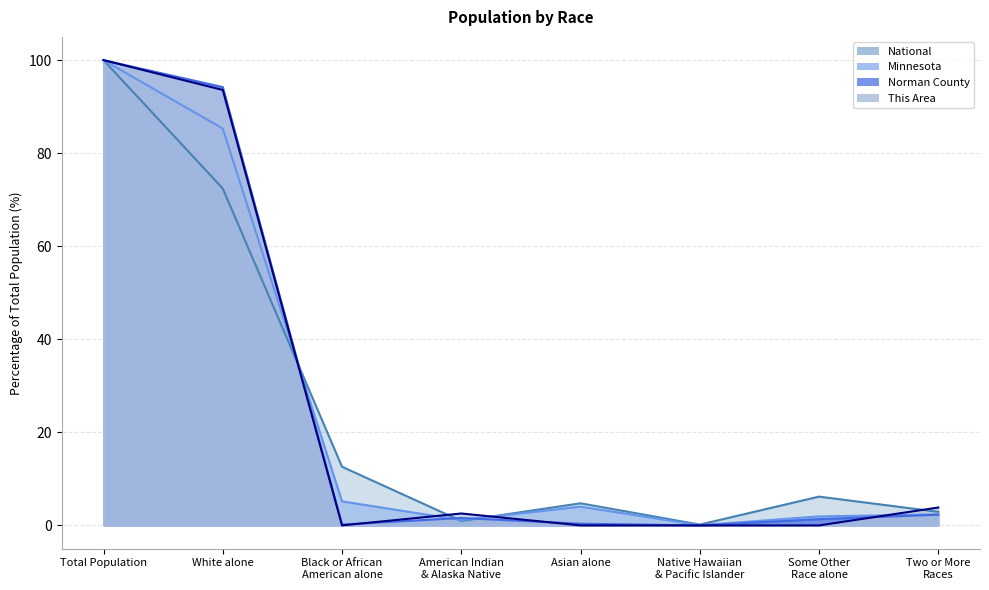

Rank the categories by This Area value from highest to lowest.

Total Population, White alone, Two or More
Races, American Indian
& Alaska Native, Black or African
American alone, Asian alone, Native Hawaiian
& Pacific Islander, Some Other
Race alone